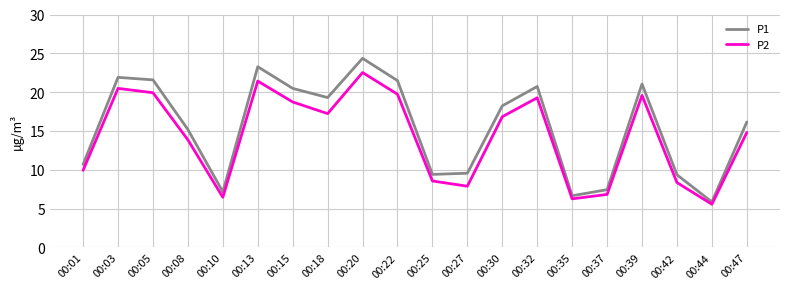

At which label does P1 reach its peak?

00:20